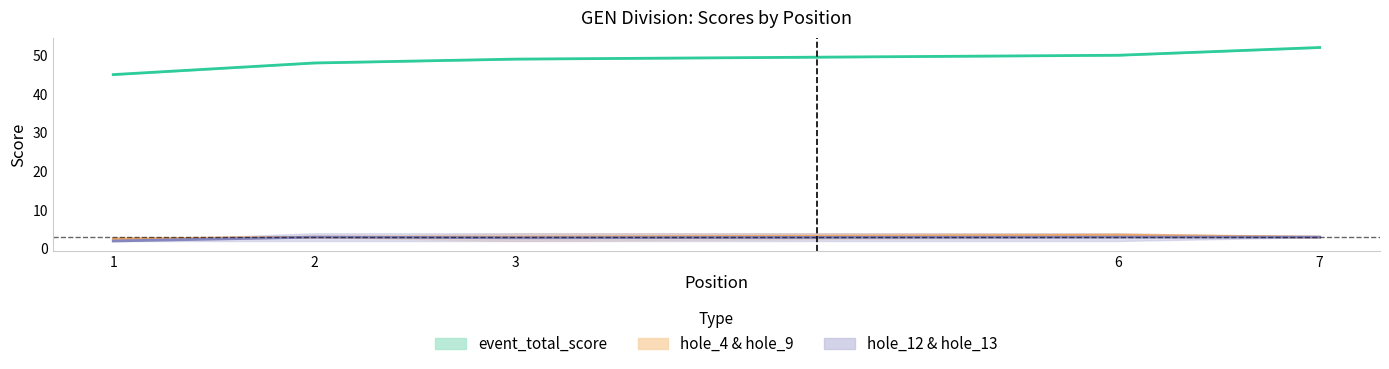

How many values in the hole_13 series exceed 2?

3